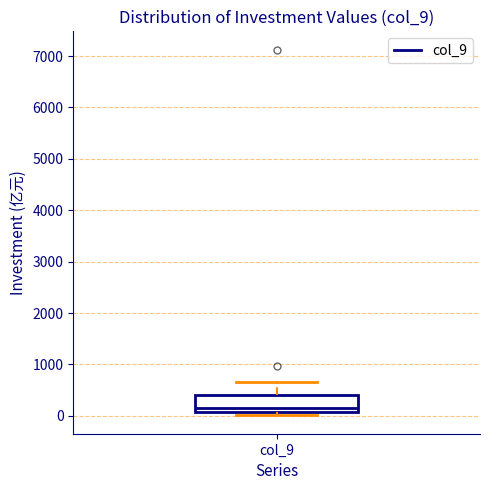

Transcribe this box plot: give where the median line is, the range the box spans, and where the two whiskers end, as read against the y-axis. The values are not printed on the chart, so give them approximately, as read against the axis.

median 100 (just above the box's lower edge), box 100 to 400, whiskers 0 to 700